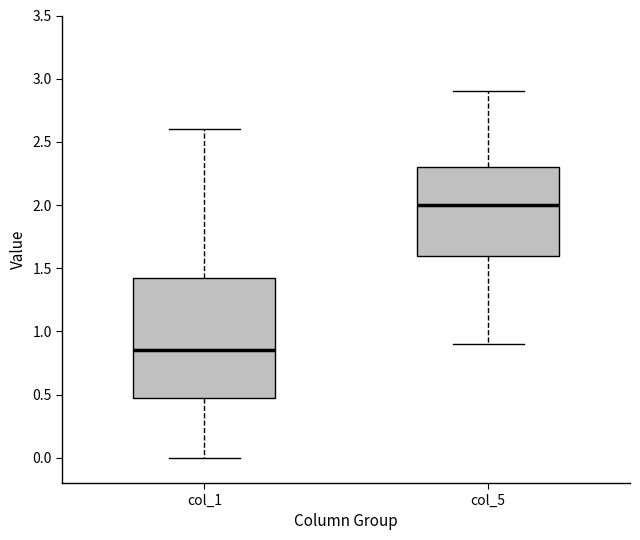

Reading left to right, read every box against the y-axis: the position of its median line, the range the box covers, and the ends of its whiskers. The values are not printed on the chart, so give them approximately, as read against the axis.

col_1: median 0.85, box 0.50 to 1.45, whiskers 0.00 to 2.60
col_5: median 2.00, box 1.60 to 2.30, whiskers 0.90 to 2.90